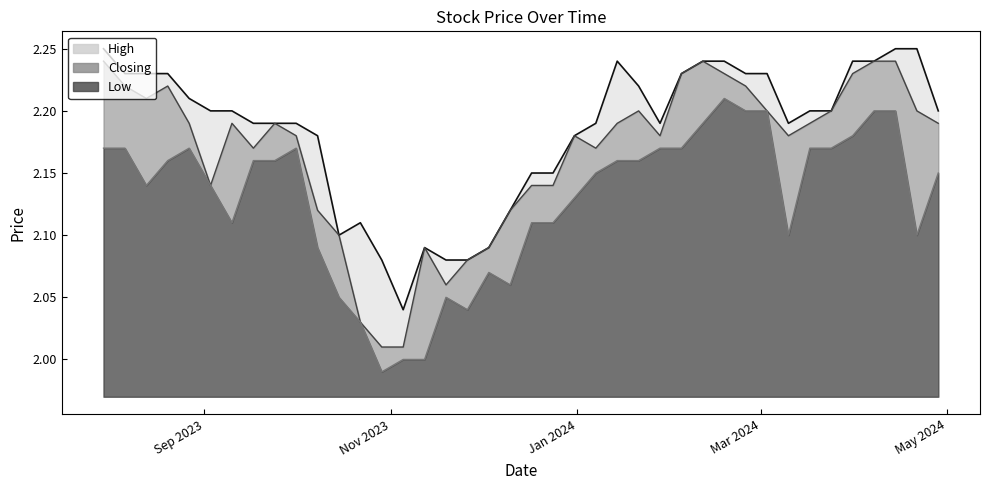

List the series in order of their overall mean, highest first.

High, Closing, Low